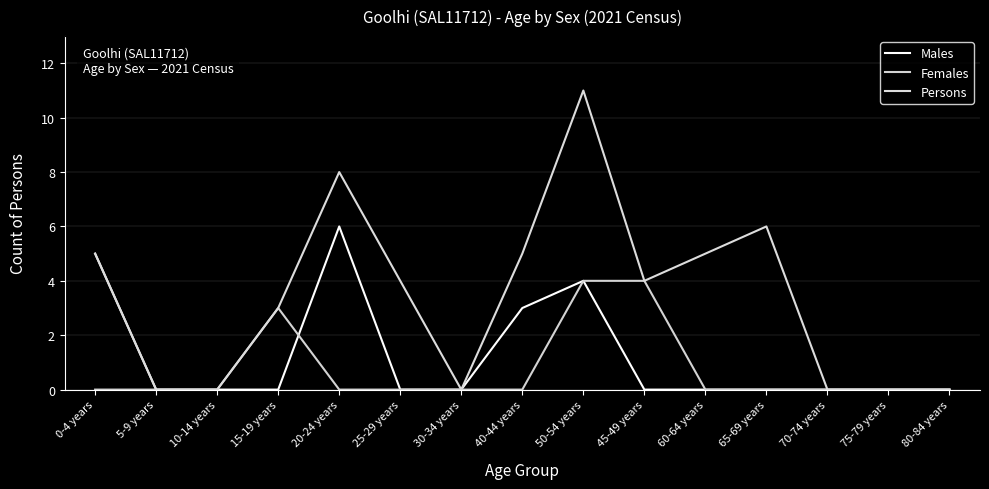

Which has a higher value, 30-34 years or 20-24 years?

20-24 years